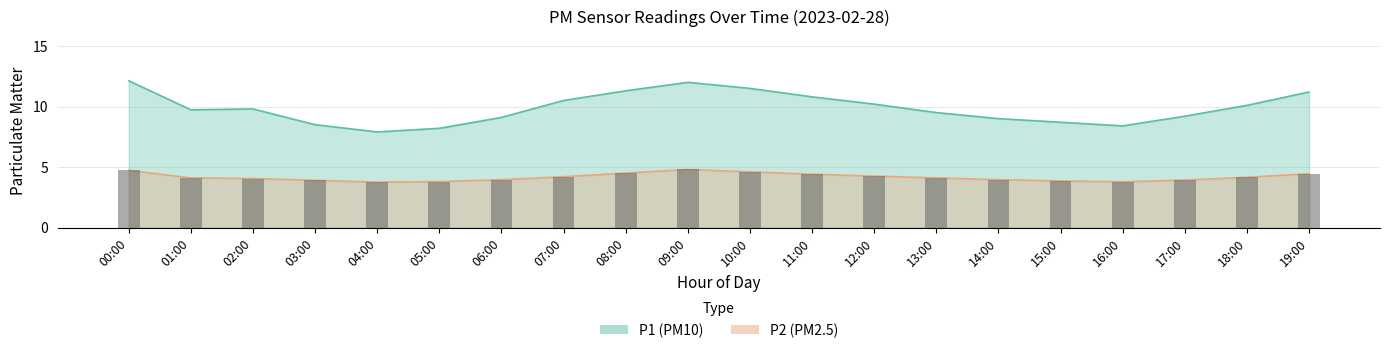

Where does the P1 series first go above 9?

00:00